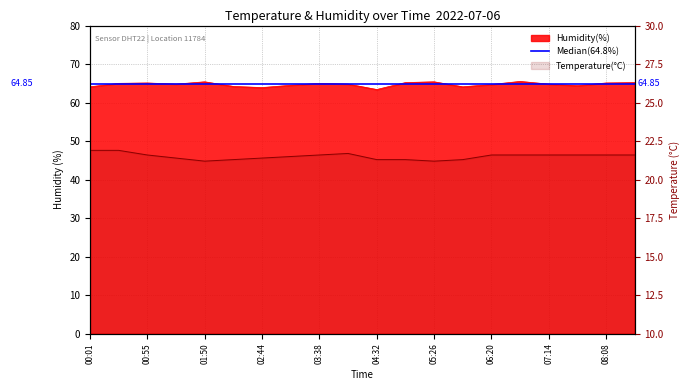

True or false: humidity has more than 2 interior local peaks.

True